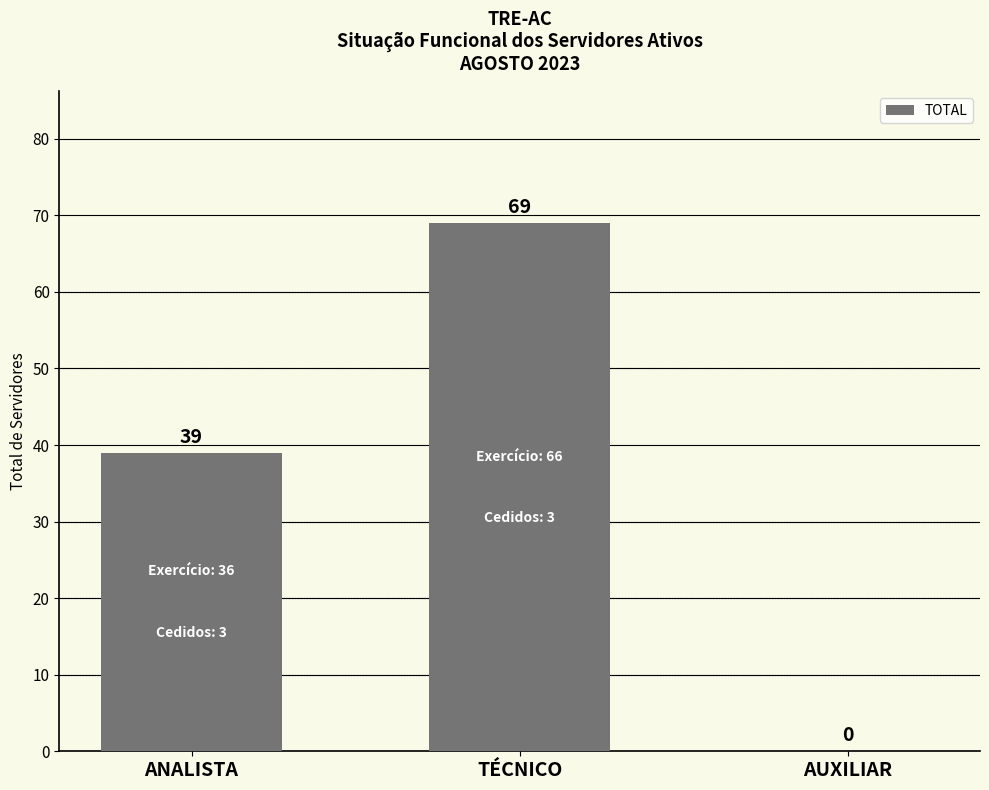

What is the average value?

36